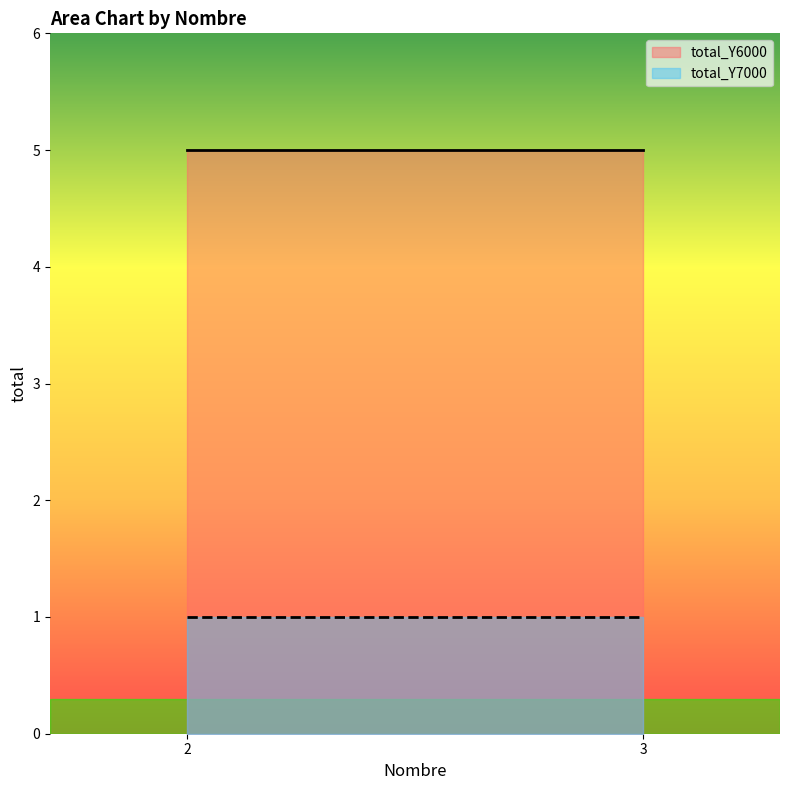

What is the value of the total_Y7000 point at the 1st from the left?

1